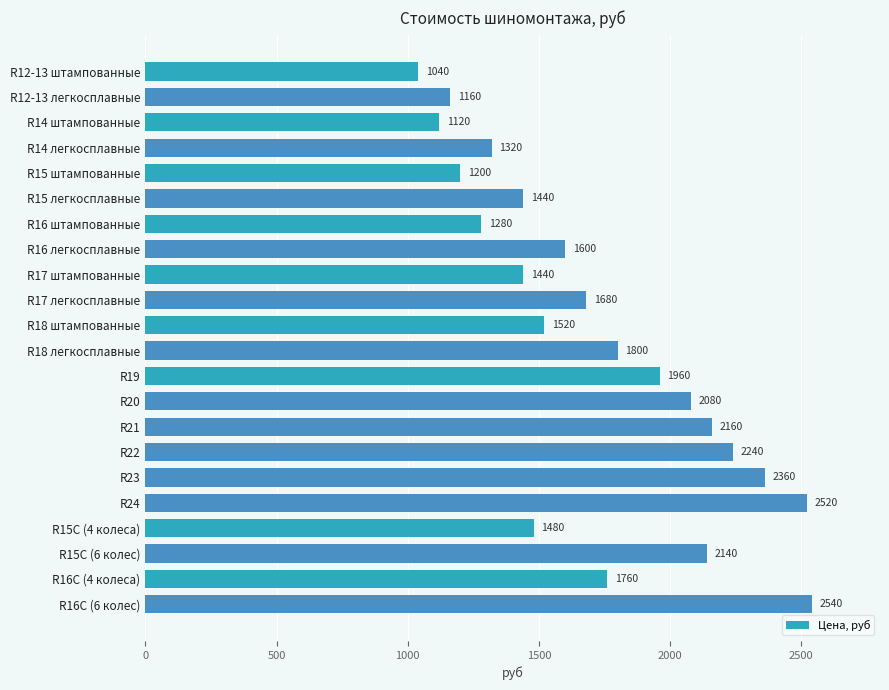

What is the approximate value at R16C (6 колес)?

2540